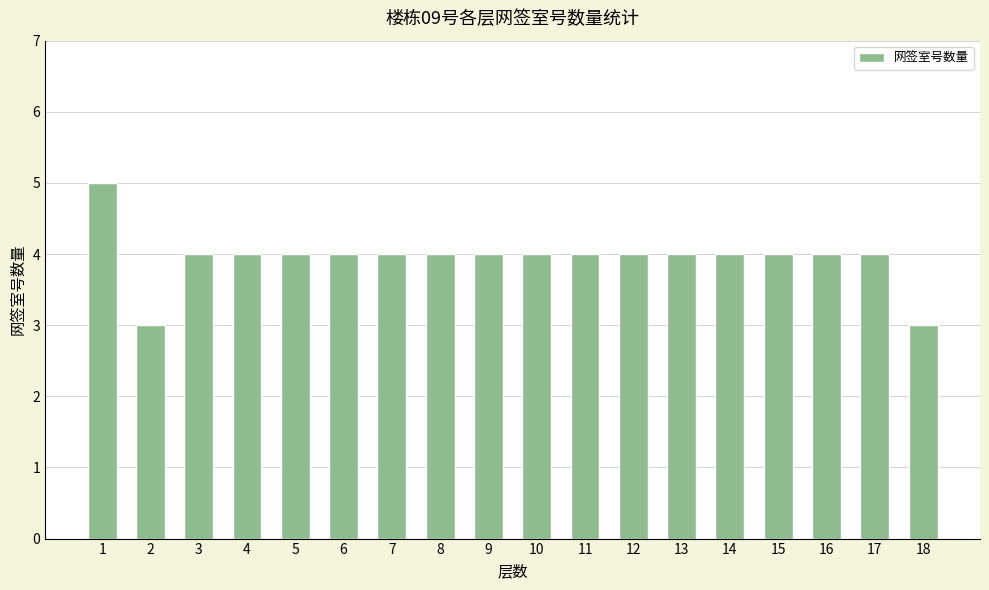

What is the sum of the values at 13 and 16?

8